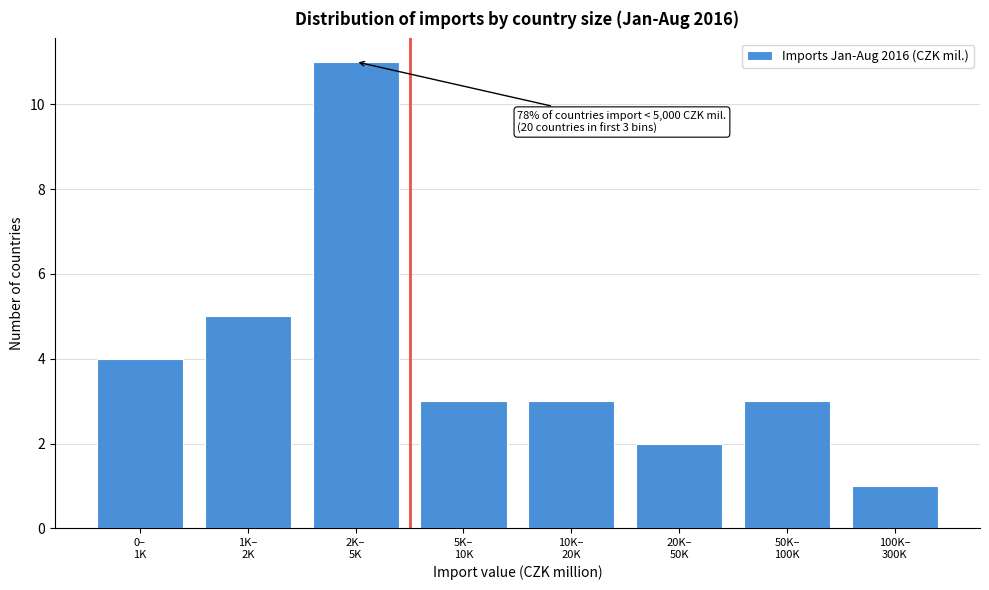

Reading left to right, list all the values displayed in this chart.

4	5	11	3	3	2	3	1